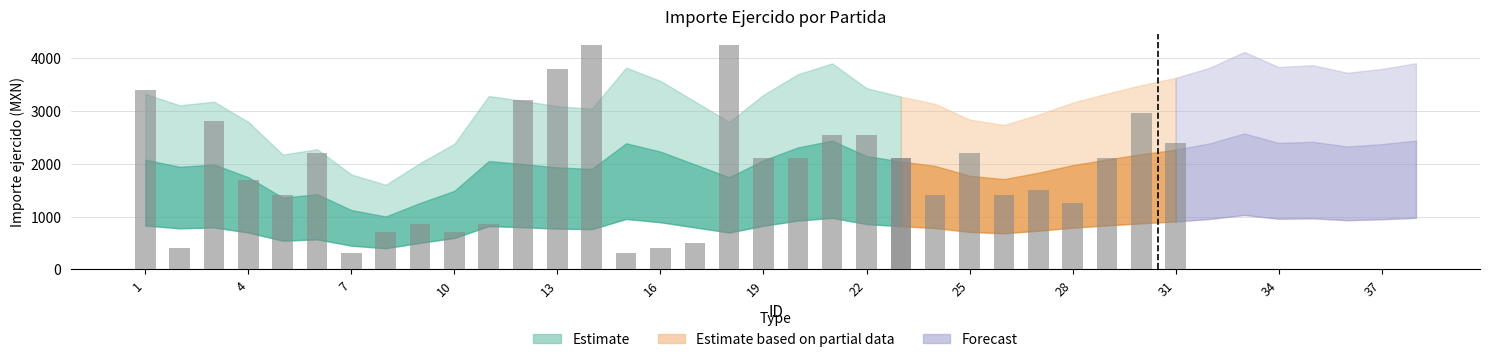

Which has a higher value, 36 or 31?

36